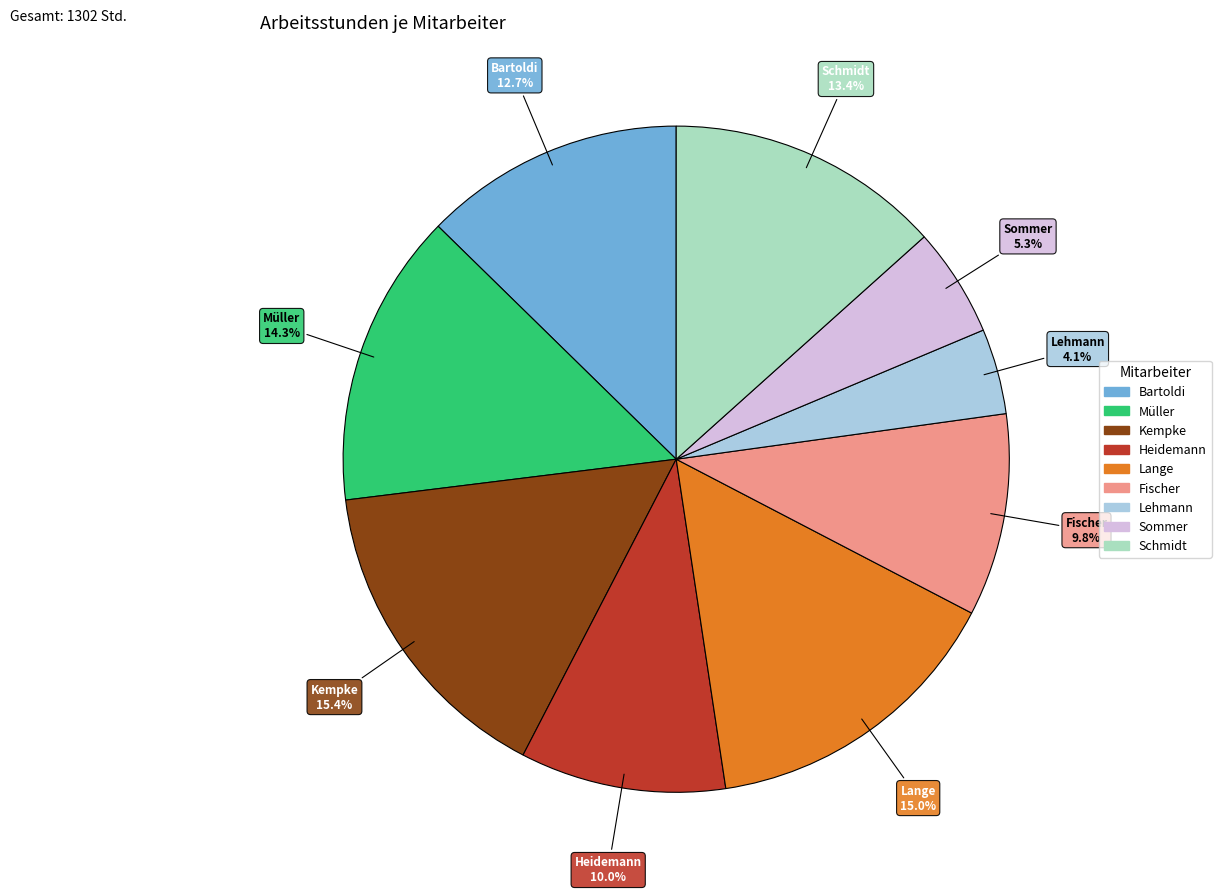

What percentage is the Kempke slice, to the nearest percent?

15%